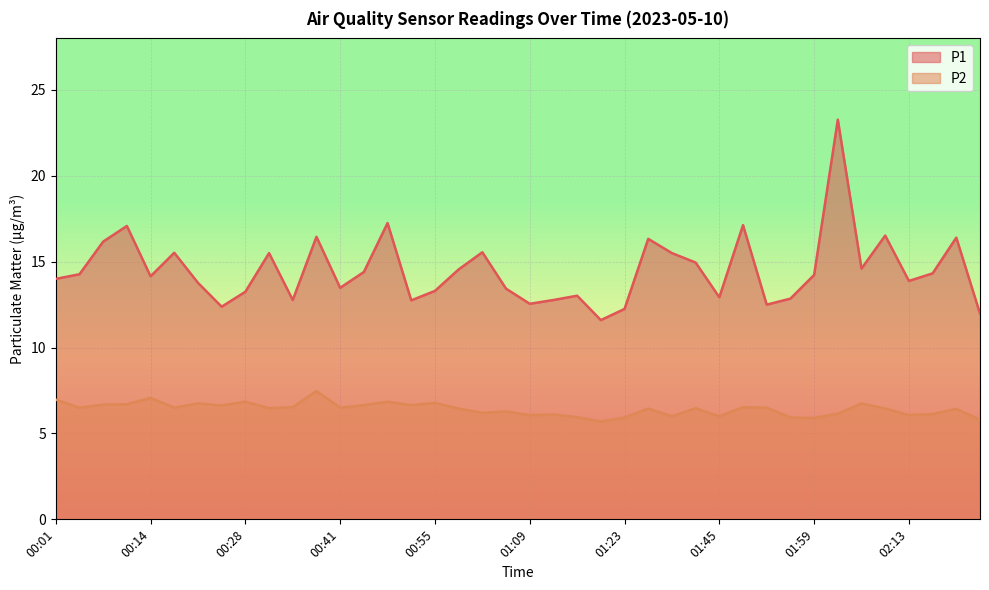

At which category is the sum across all series the highest?

02:02